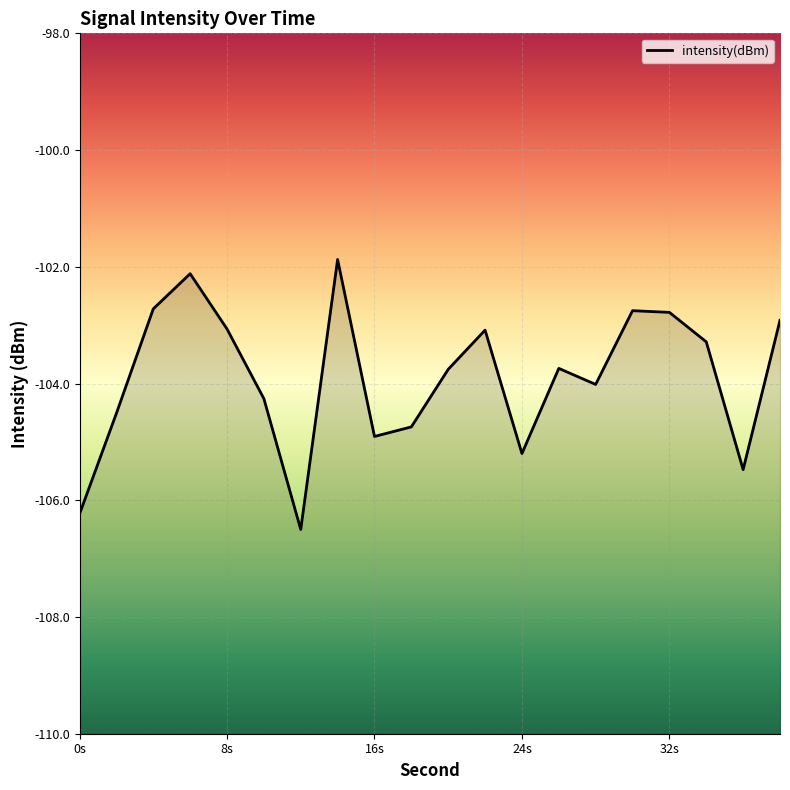

What is the maximum value shown in the chart?

-101.9